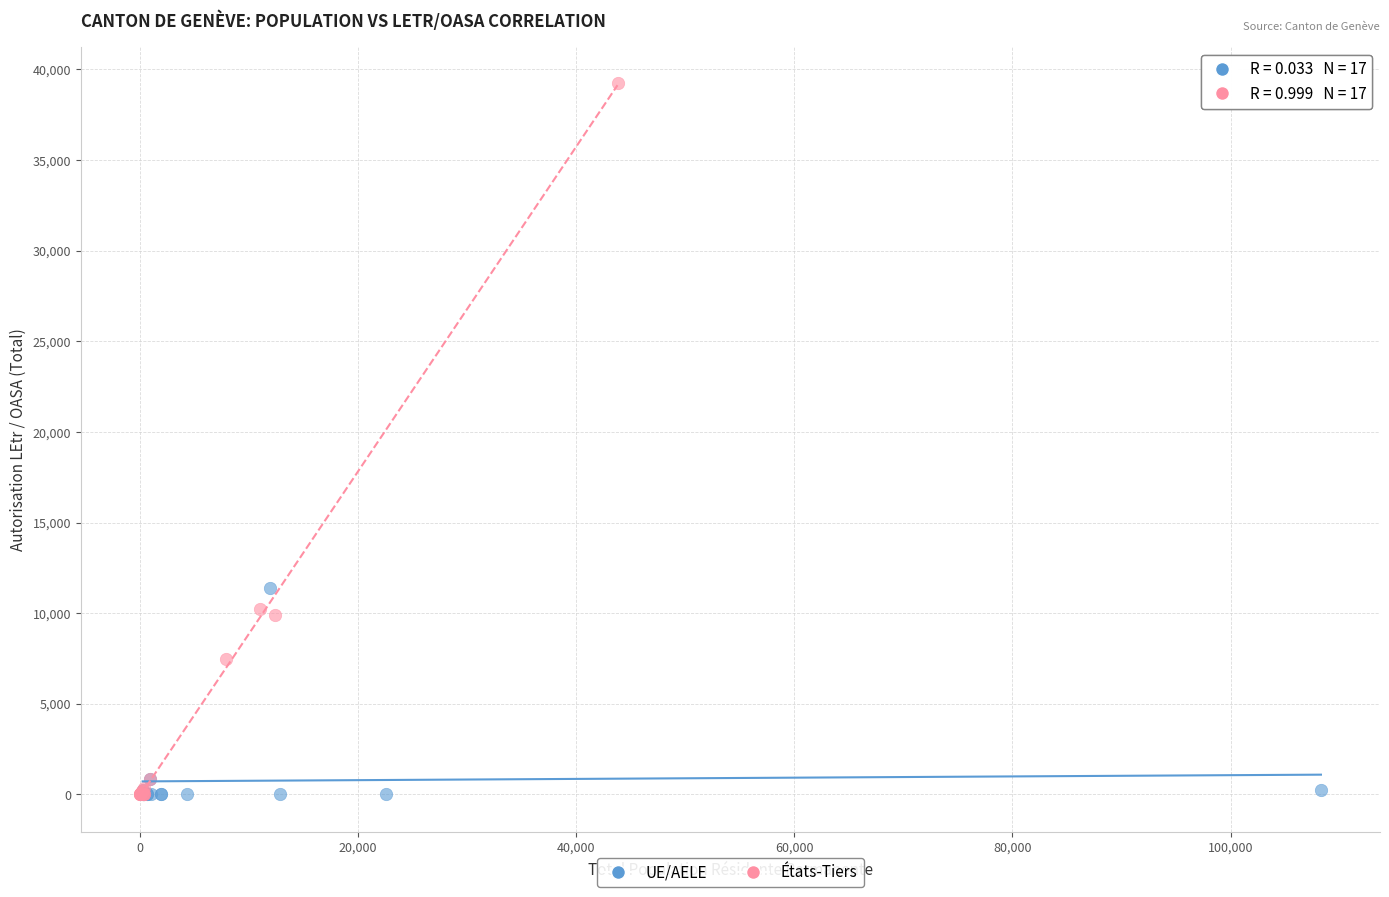

Which series has the widest spread of Y values?

États-Tiers